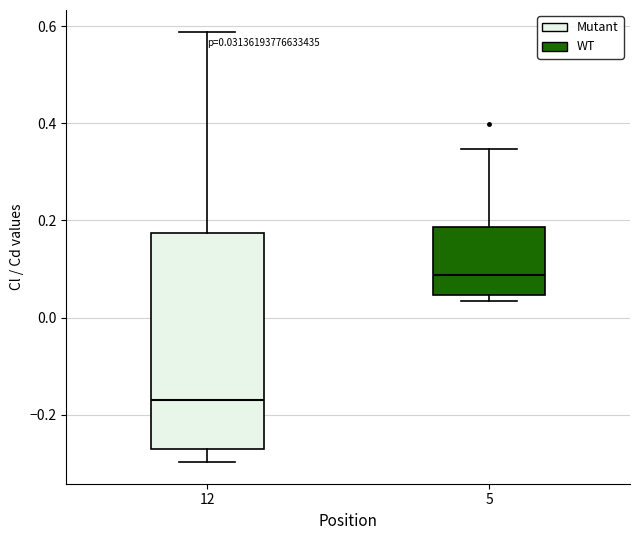

Which box is the tallest, from its lower edge to its upper edge?

12